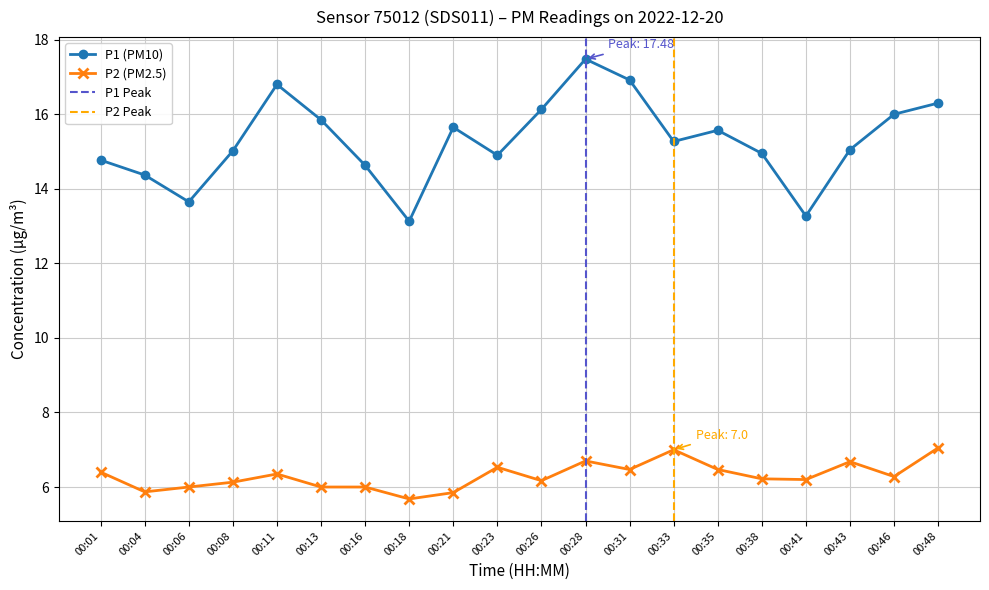

What is the average value of the P1 (PM10) series?

15.3